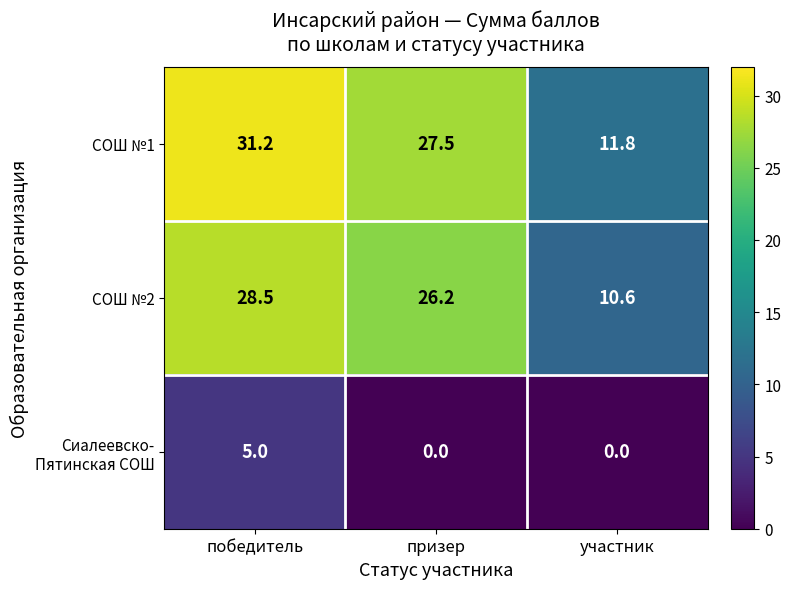

What is the total value across all series at победитель?

64.7